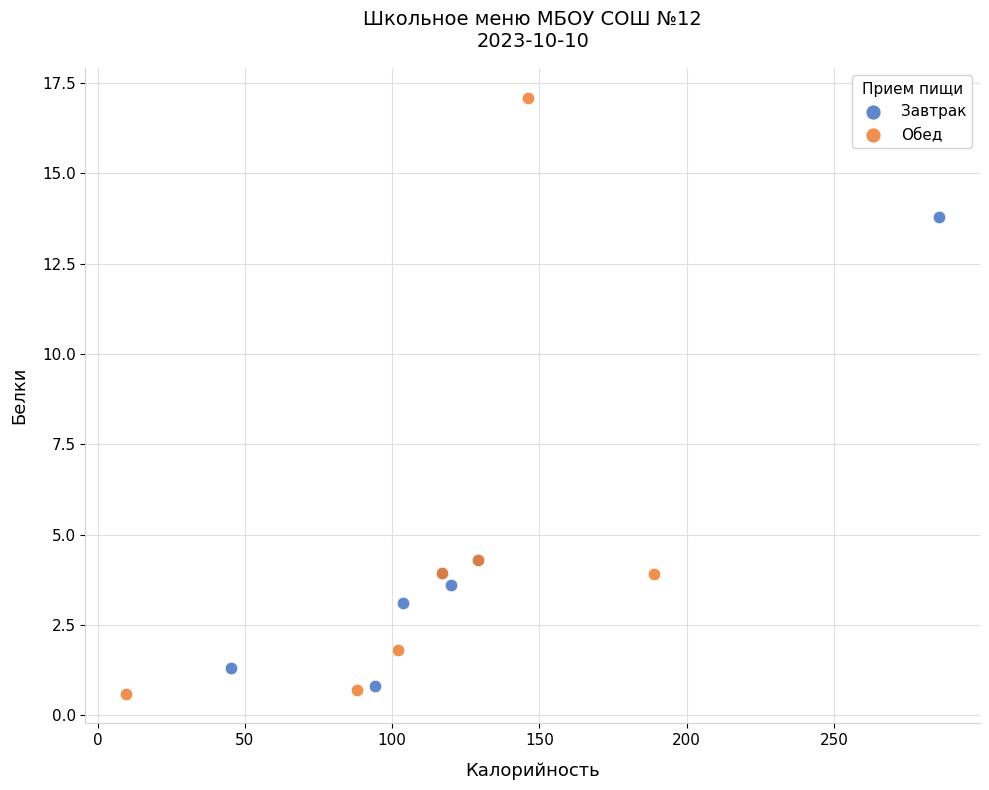

Which series contains the highest Y value?

Обед